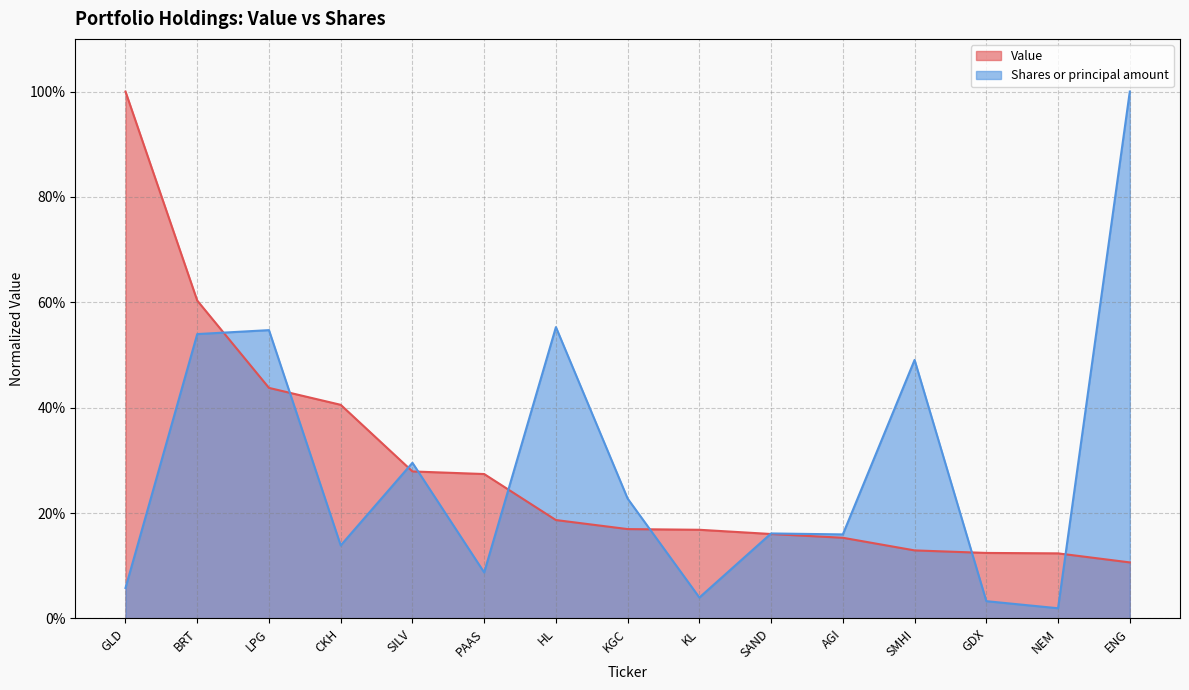

True or false: Shares or principal amount has a value of 0.1 at SILV.

False